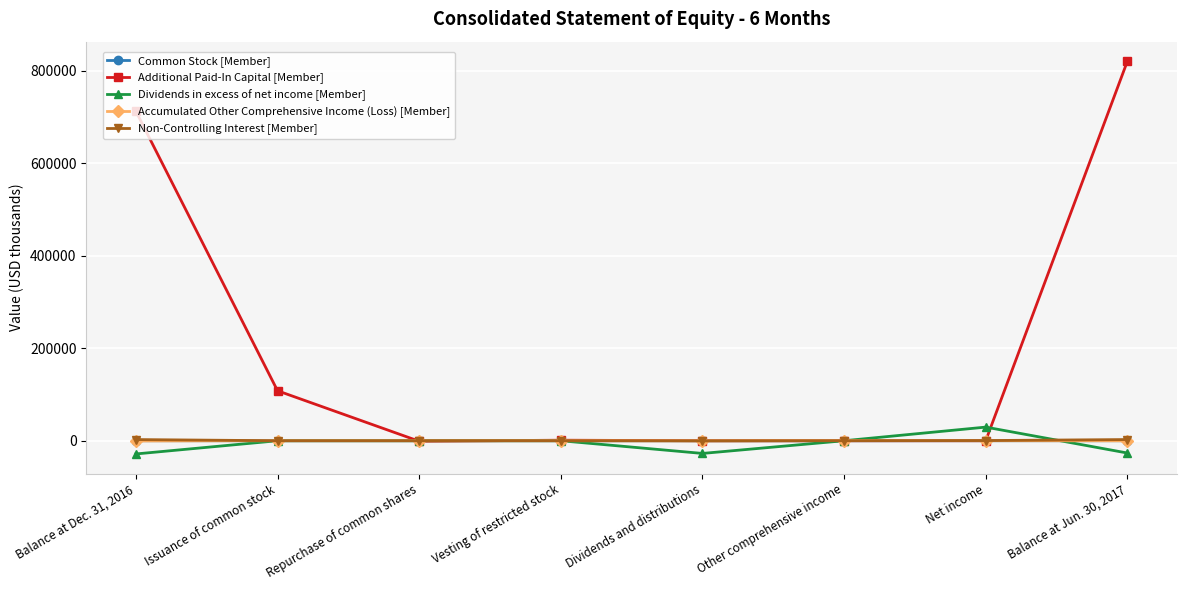

What is the value of the Dividends in excess of net income [Member] point at the 1st from the left?

-28558